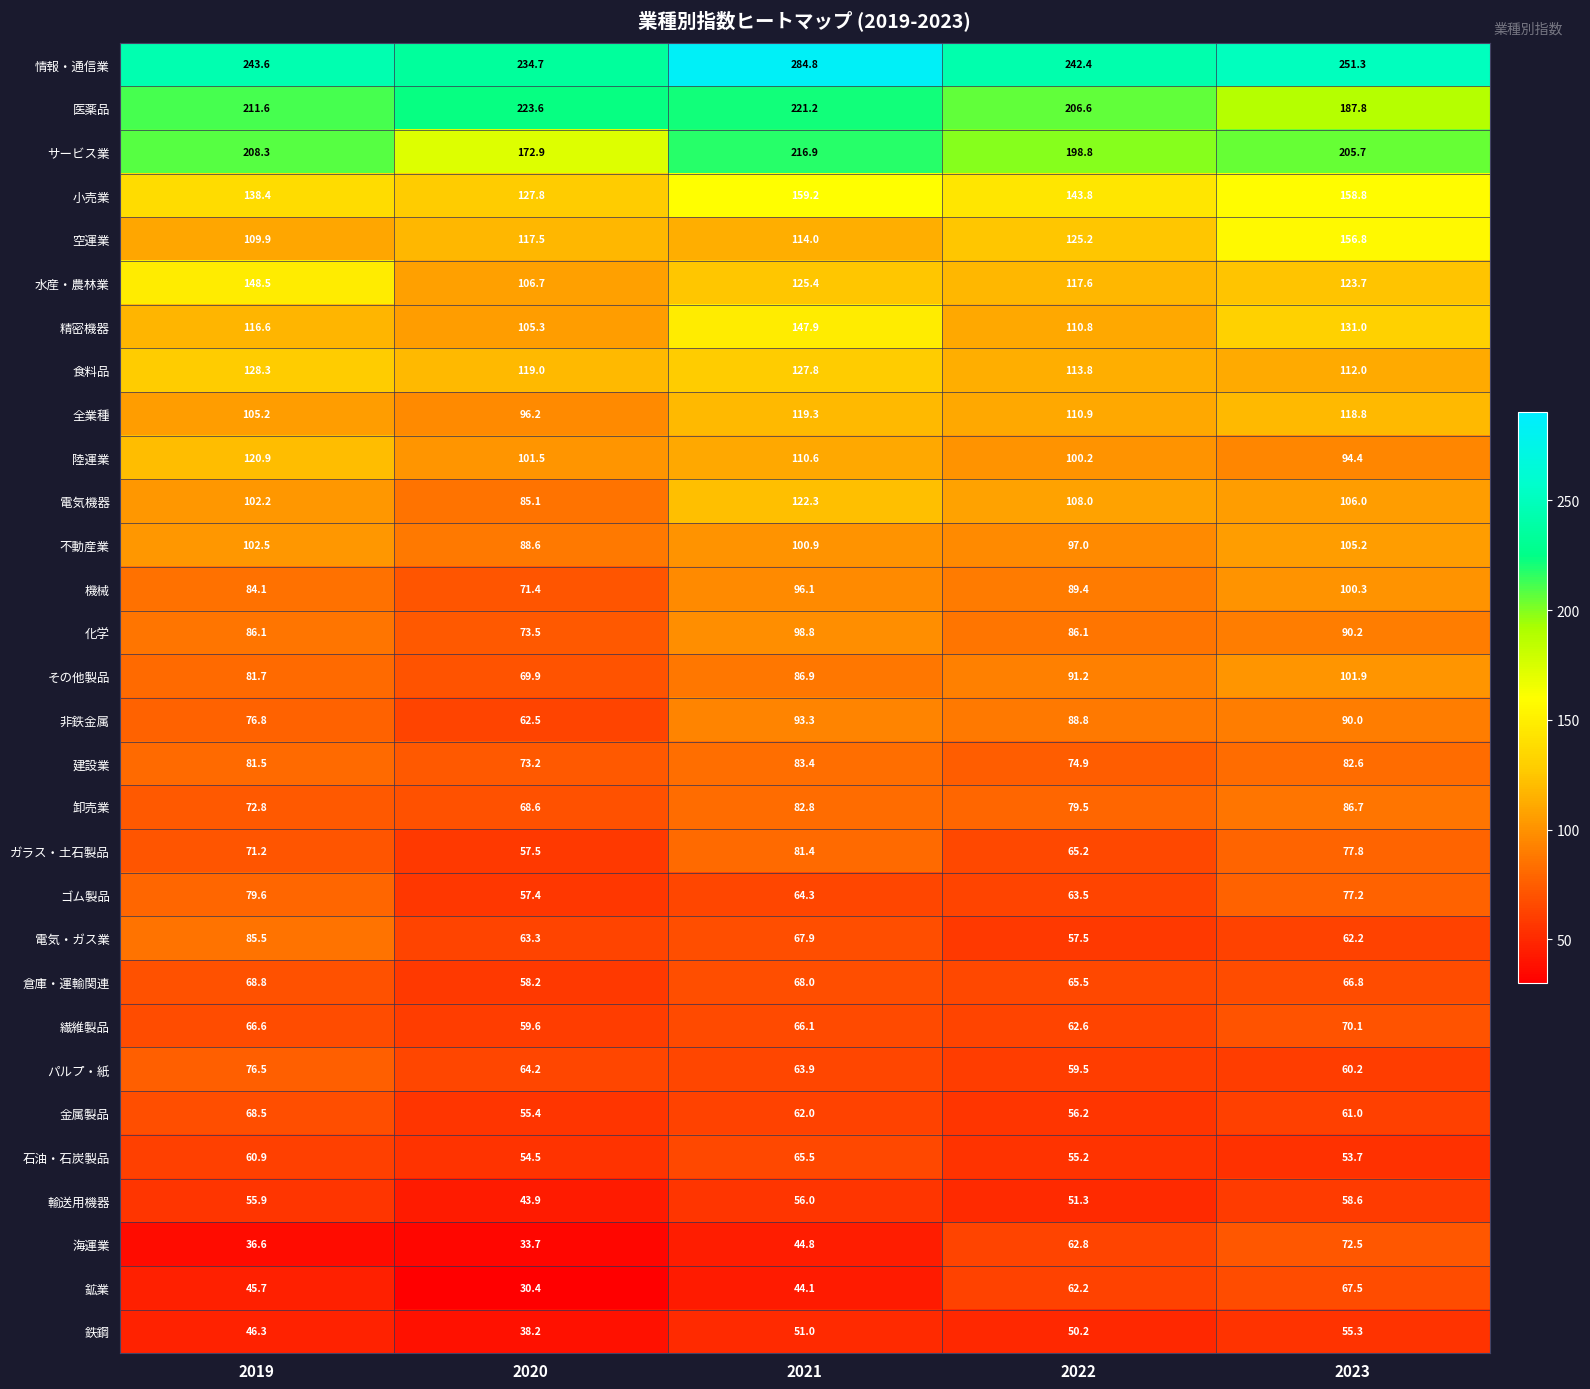

Between 2019 and 2023, which series saw the biggest shift?

空運業